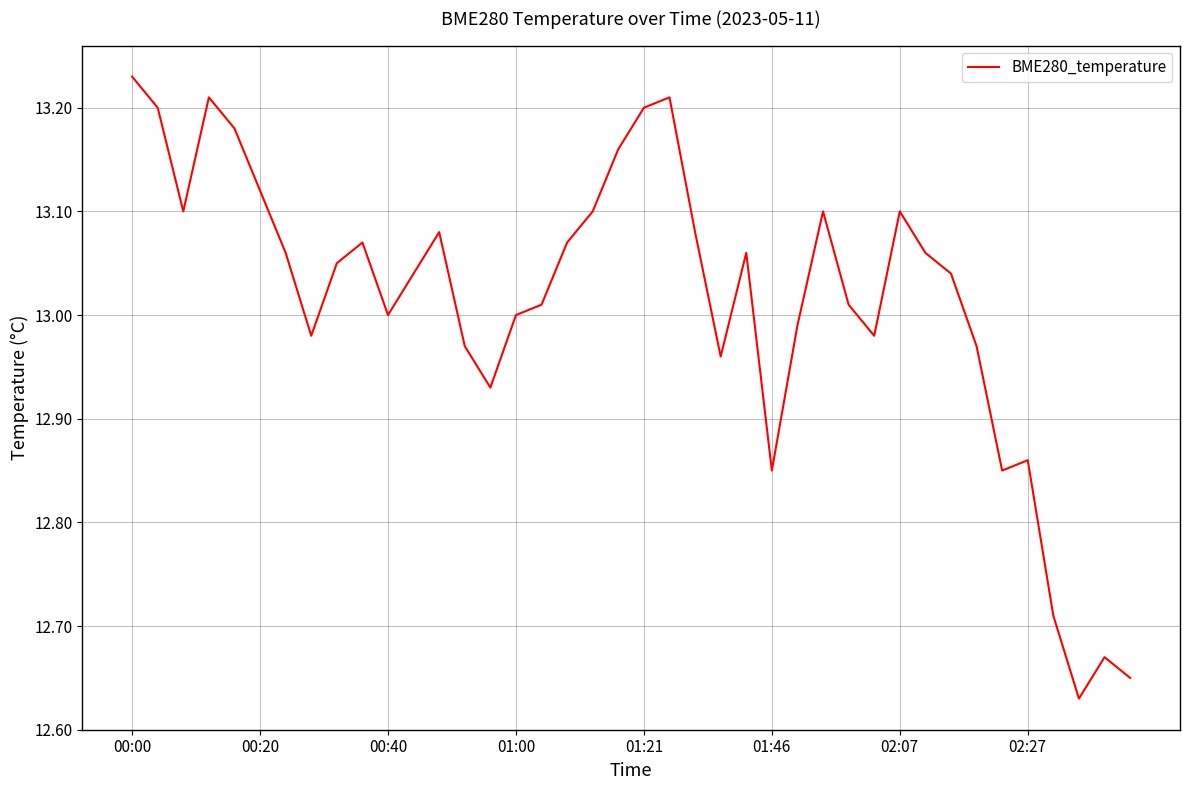

What is the difference between the maximum and minimum values?

0.6